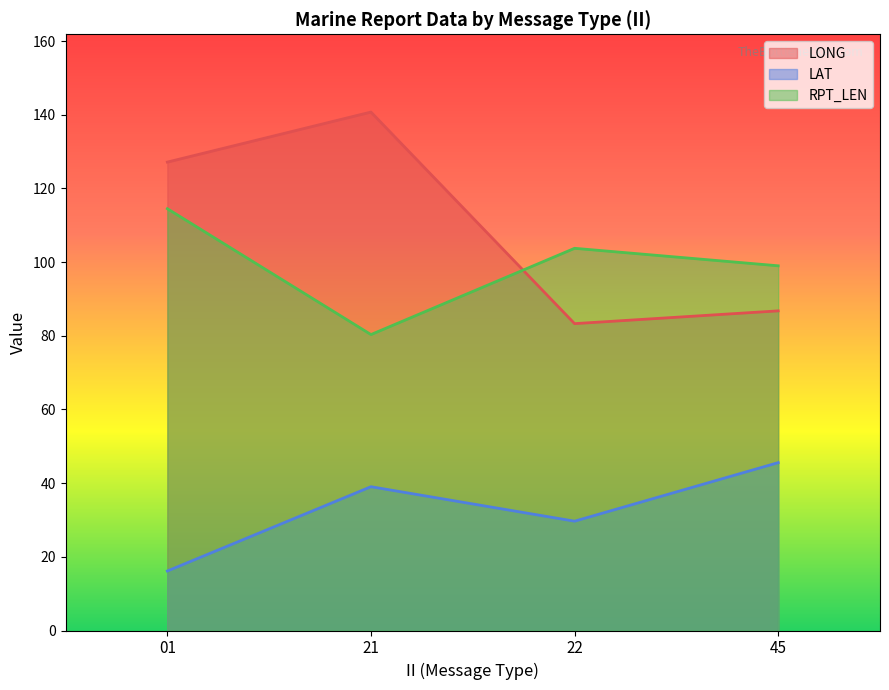

Does the chart display data point markers on the line(s)?

No